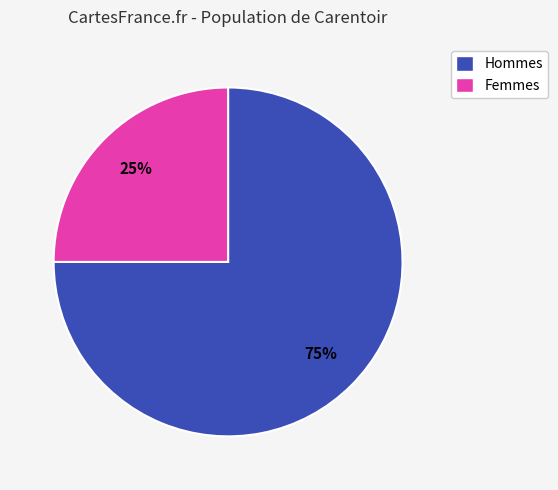

Is there any slice that represents more than half of the pie?

Yes